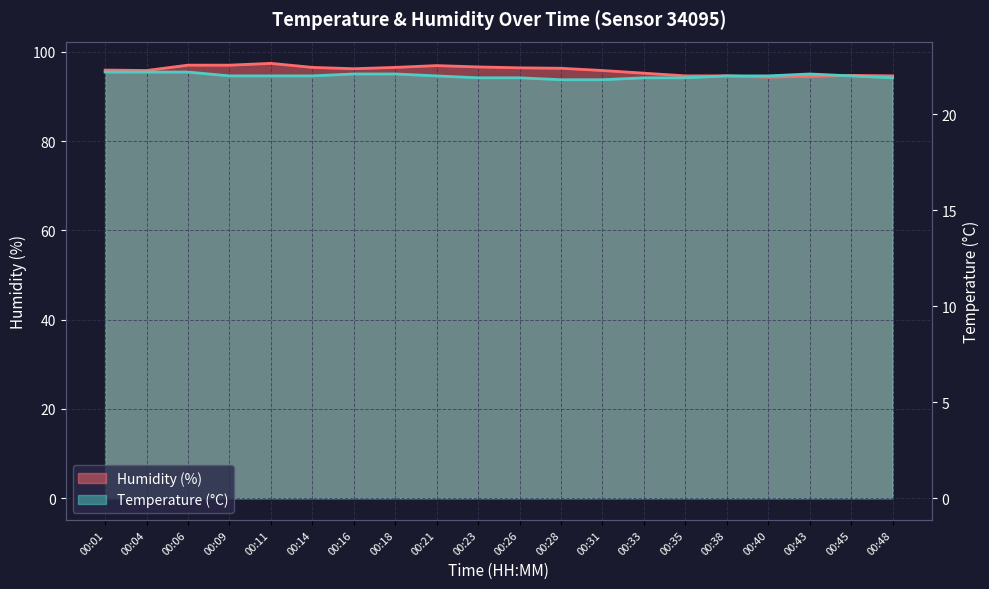

What is the difference between the maximum and minimum values in the Humidity (%) series?

3.1